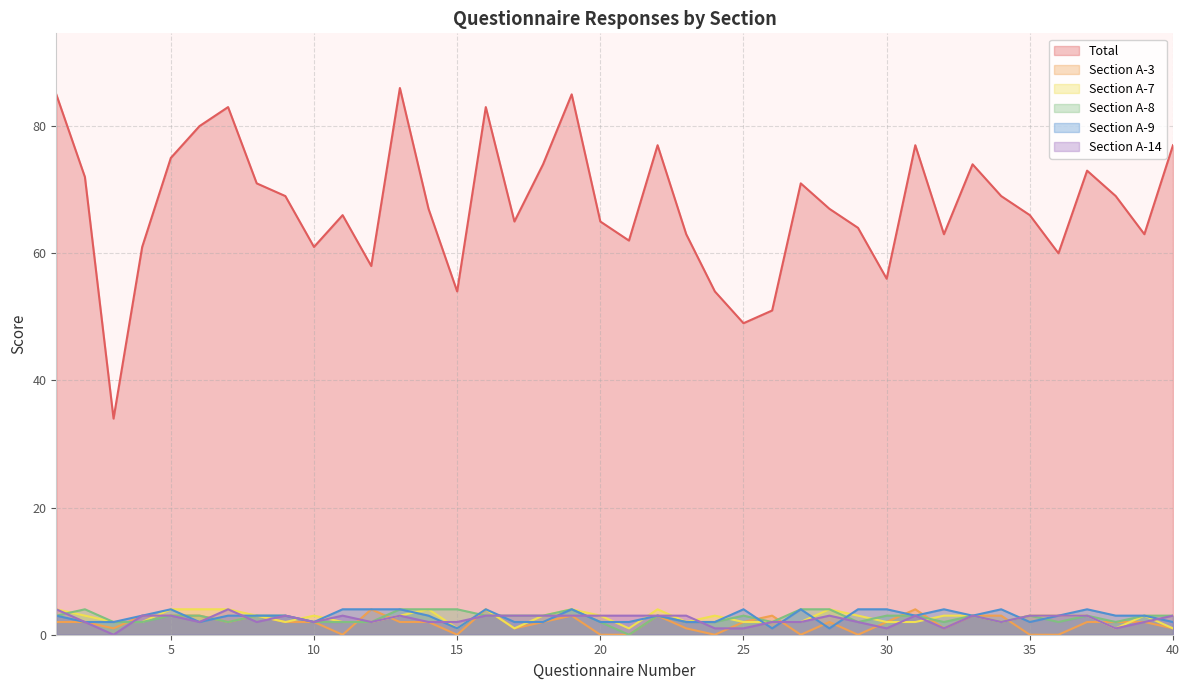

Between 8 and 26, which is larger?

8